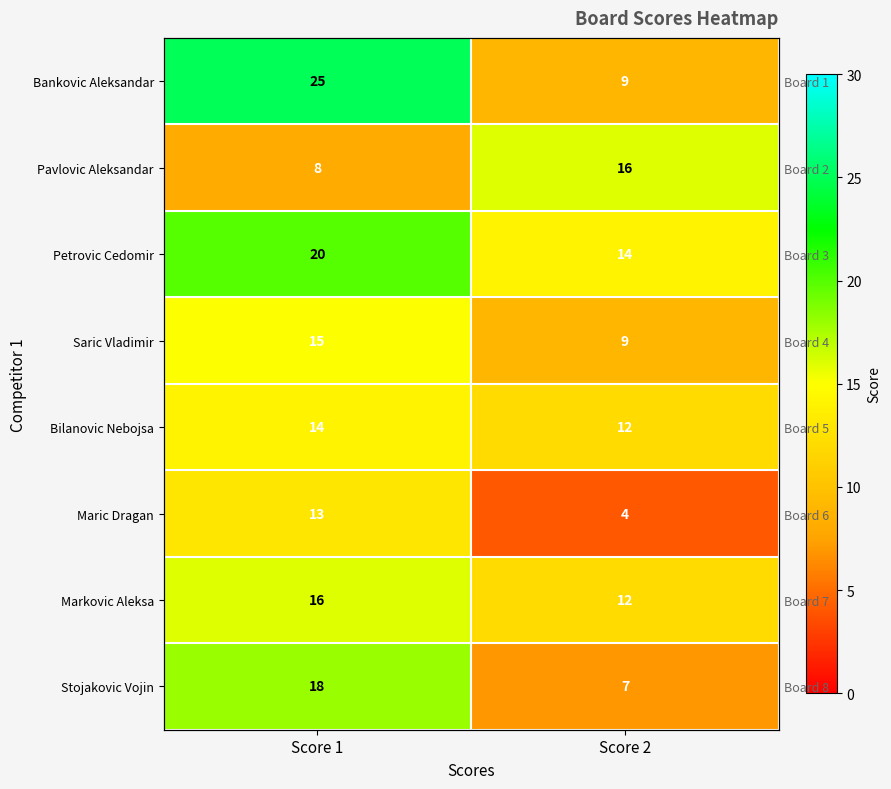

How many data points in Stojakovic Vojin are less than 18?

1